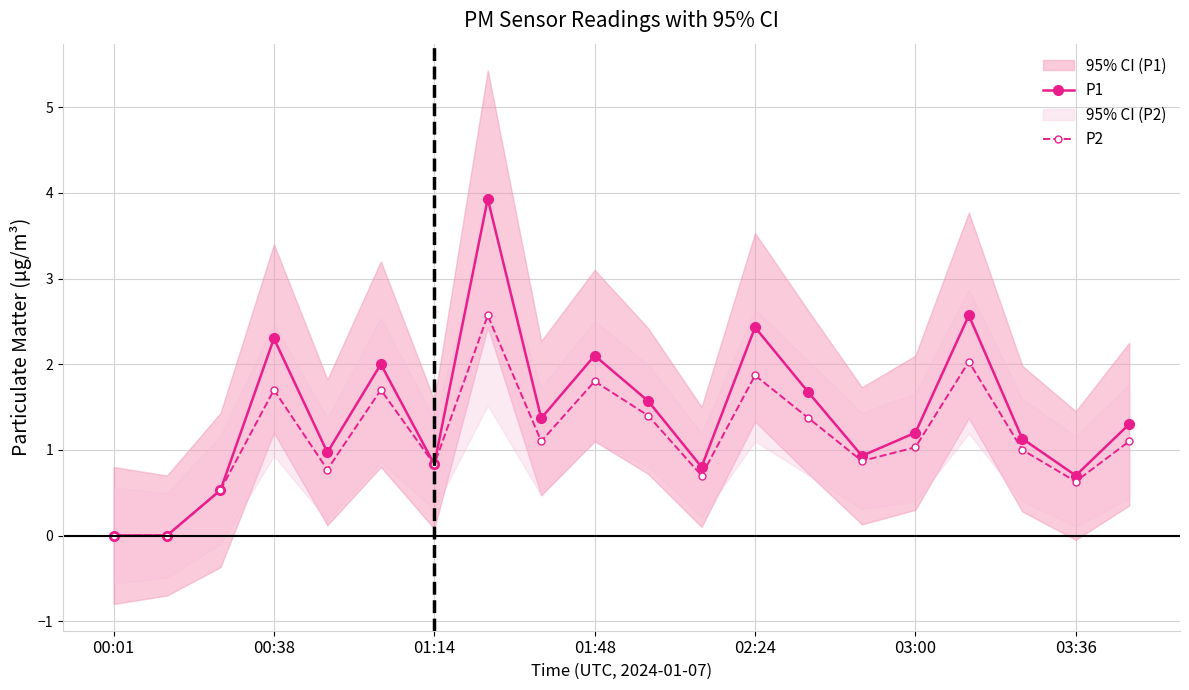

In P1, how many points are lower than both neighbors (excluding endpoints)?

6